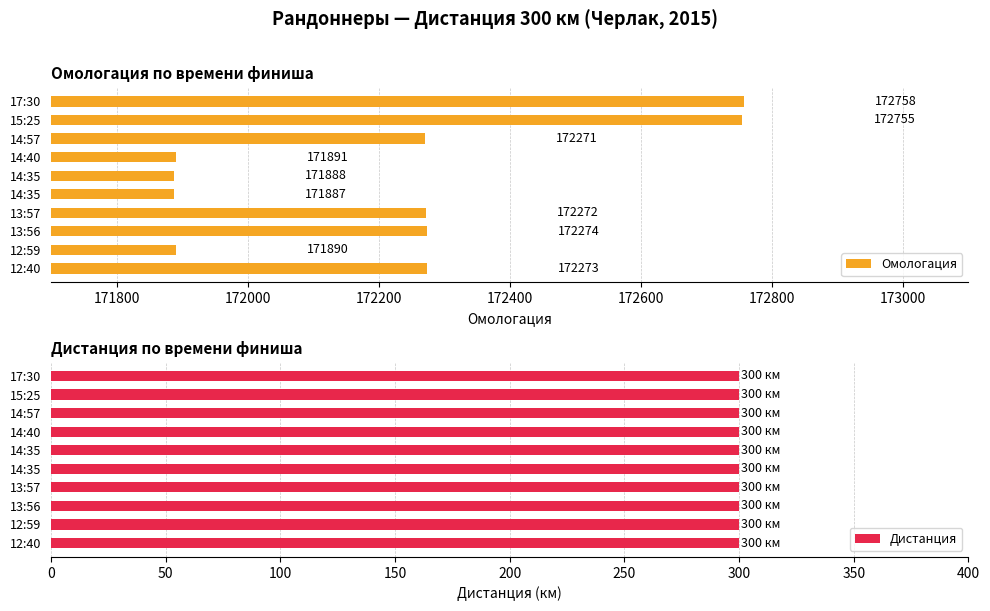

What is the value of the Омологация bar at the 7th from the left?

171891.0